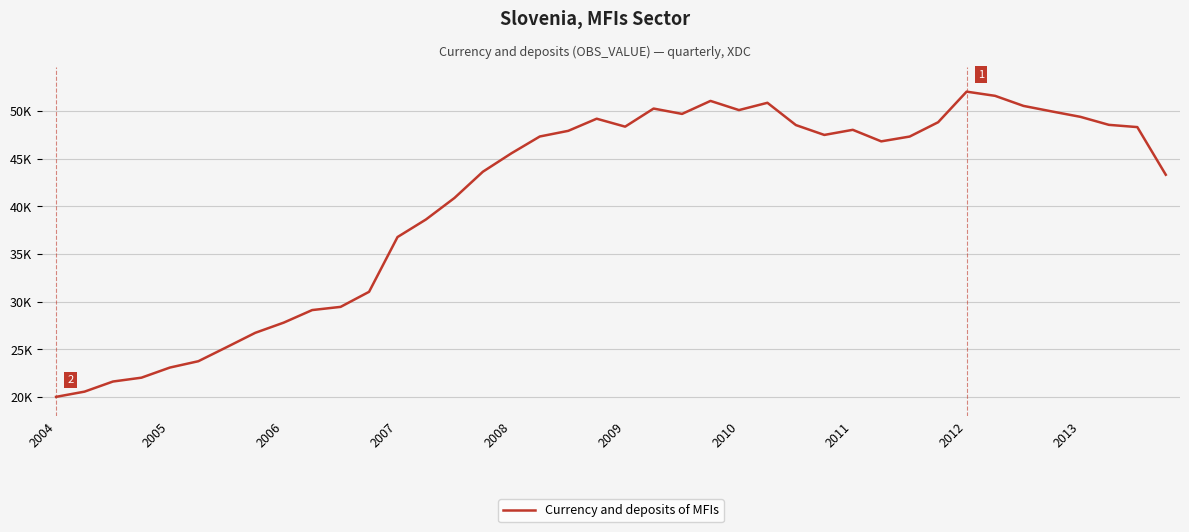

Does the chart have visible grid lines?

Yes